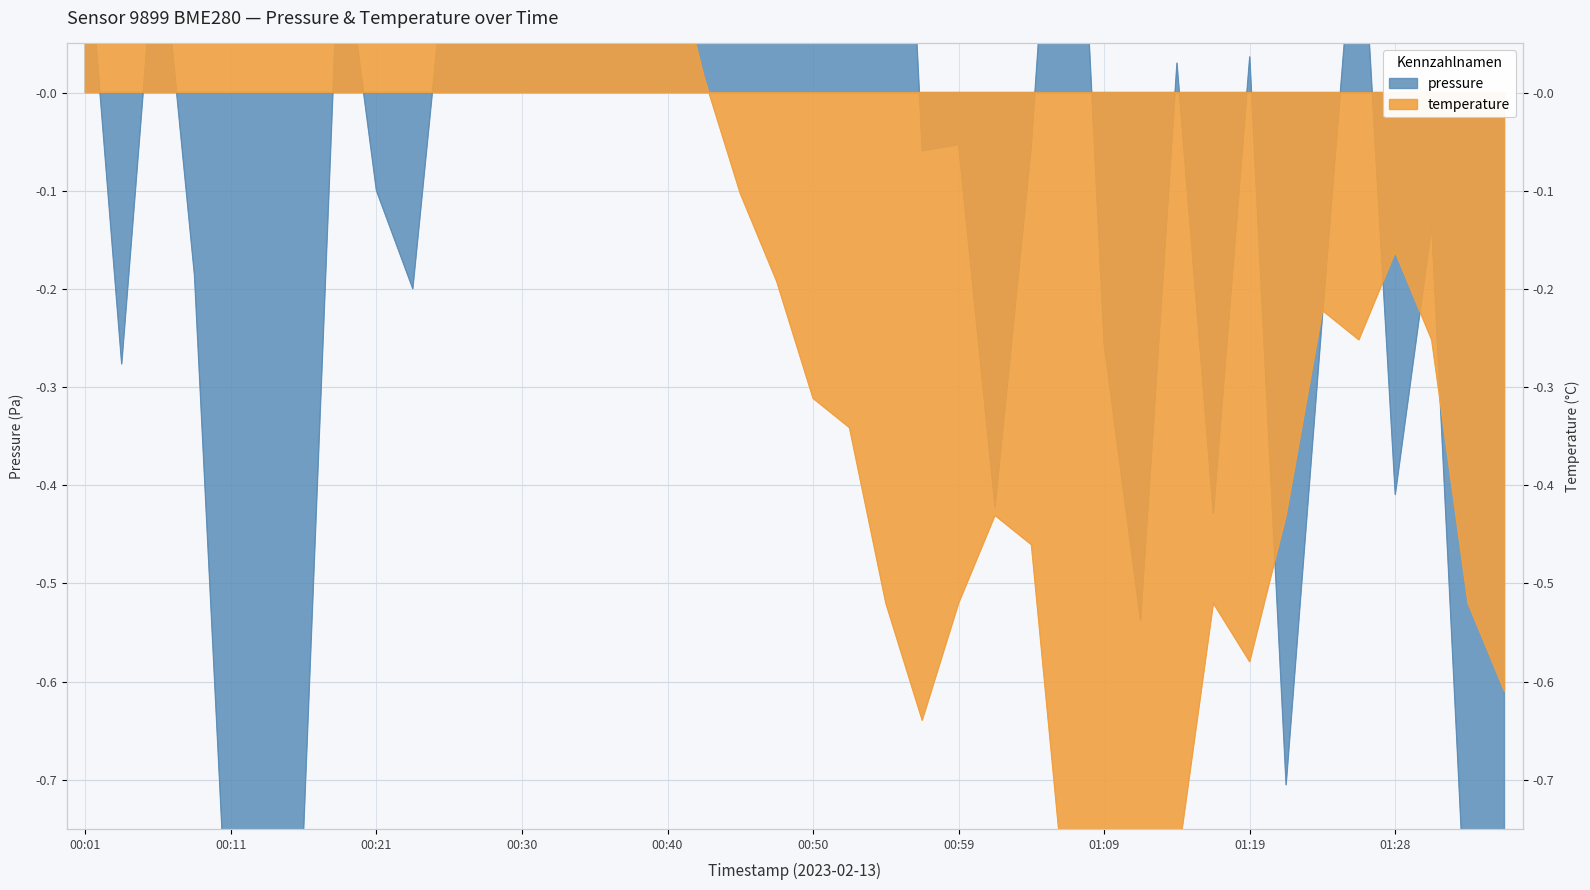

Is it true that pressure equals 0.4 at 00:42?

True